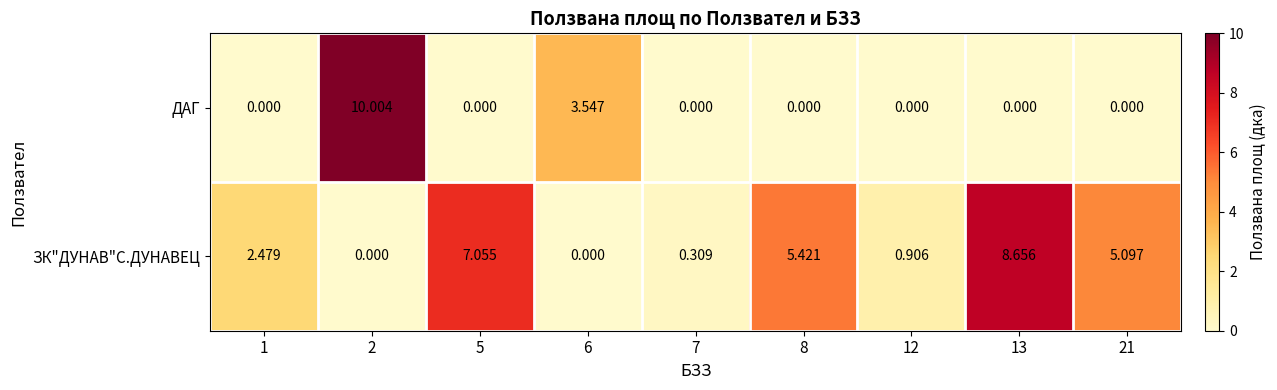

List the series in order of their overall mean, lowest first.

ДАГ, ЗК"ДУНАВ"С.ДУНАВЕЦ